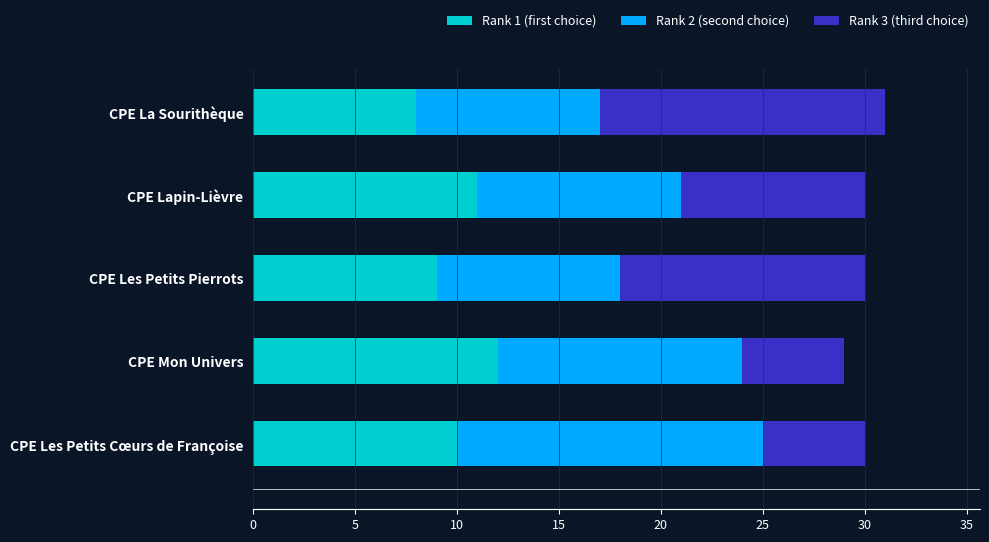

What is the difference between the maximum and second lowest values in the Rank 1 (first choice) series?

3